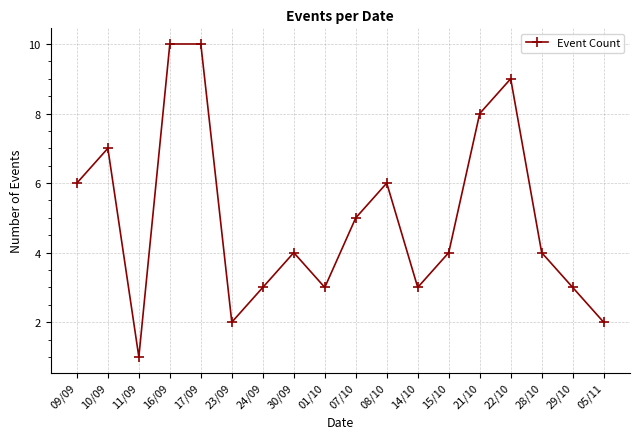

How many categories are shown in the chart?

18